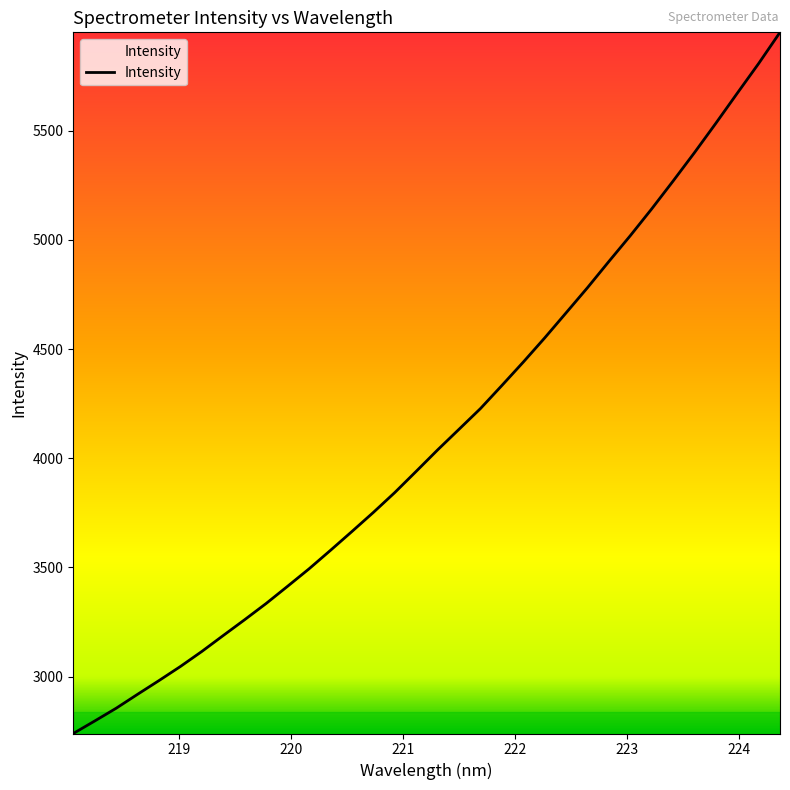

What is the smallest value displayed?

2740.0